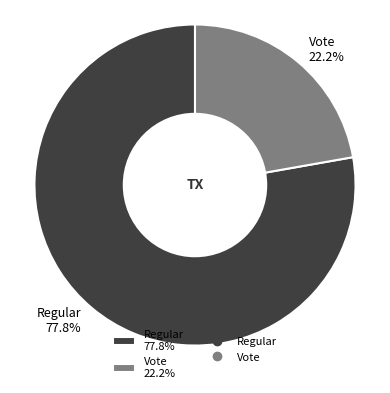

Rank the categories by value from highest to lowest.

Regular, Vote